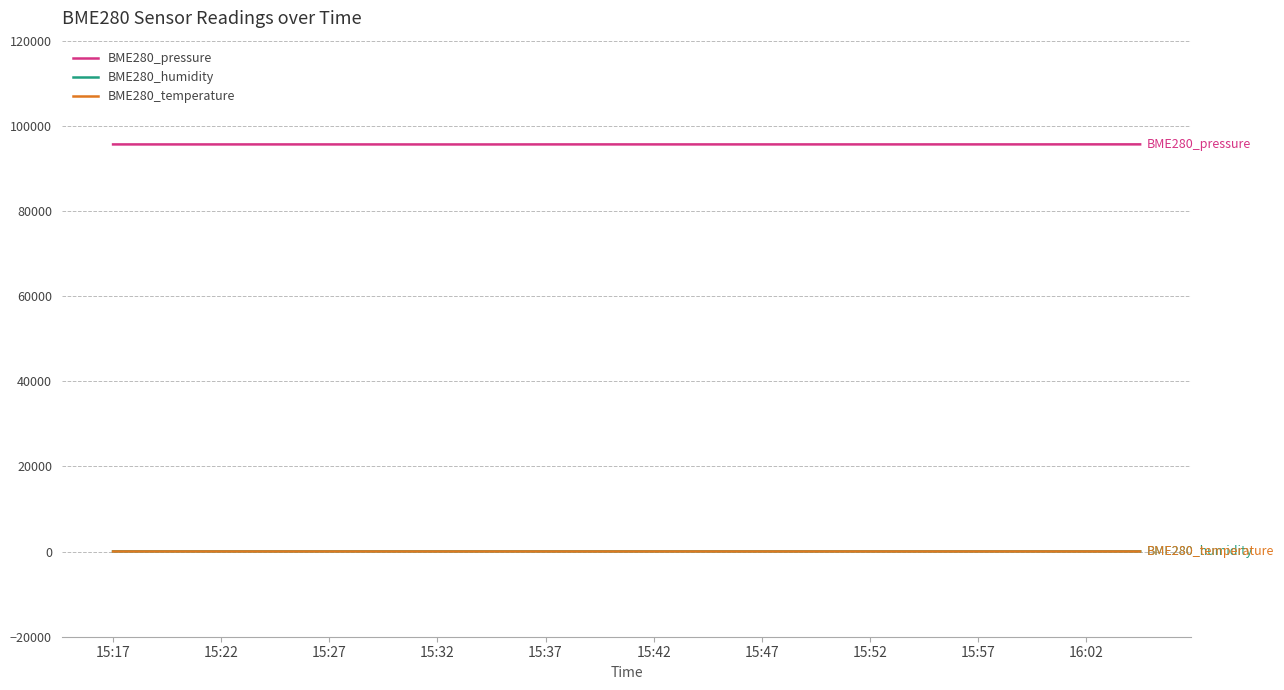

True or false: BME280_humidity and BME280_pressure cross at least once.

False